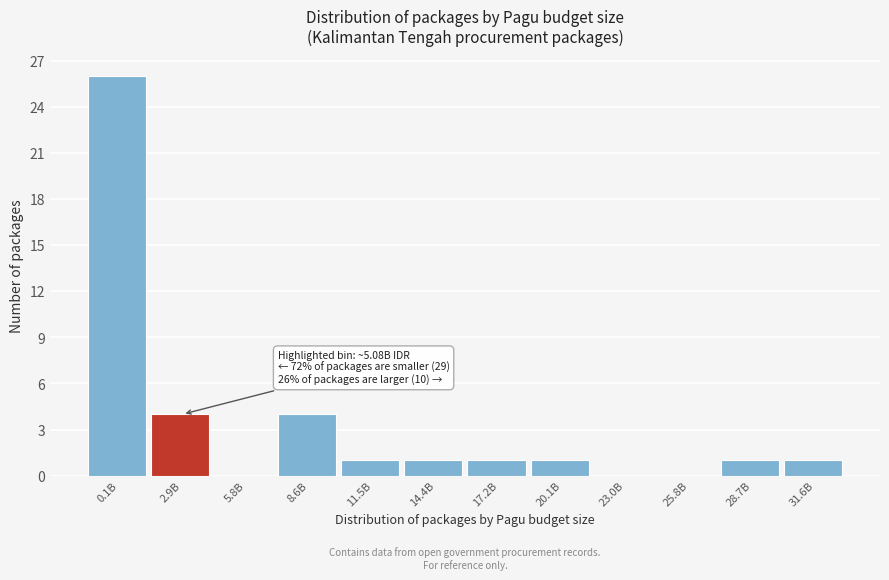

Reading right to left, what are all the values shown in this chart?

31.6B=1	28.7B=1	25.8B=0	23.0B=0	20.1B=1	17.2B=1	14.4B=1	11.5B=1	8.6B=4	5.8B=0	2.9B=4	0.1B=26